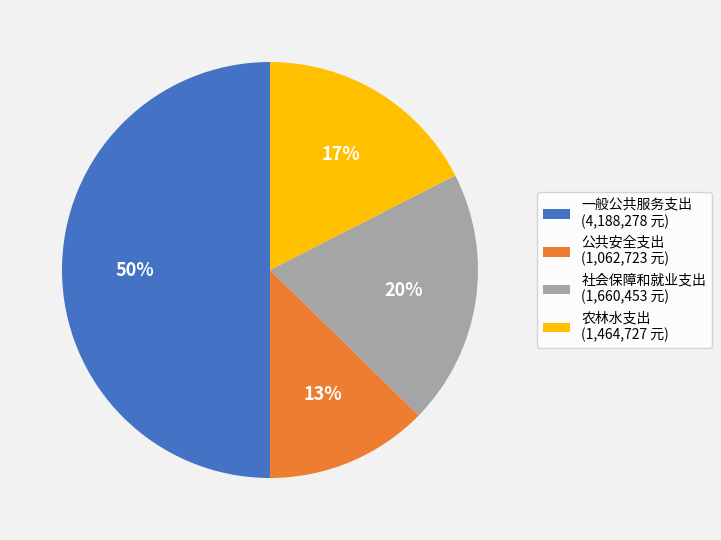

Which category has the smallest portion of the pie?

公共安全支出